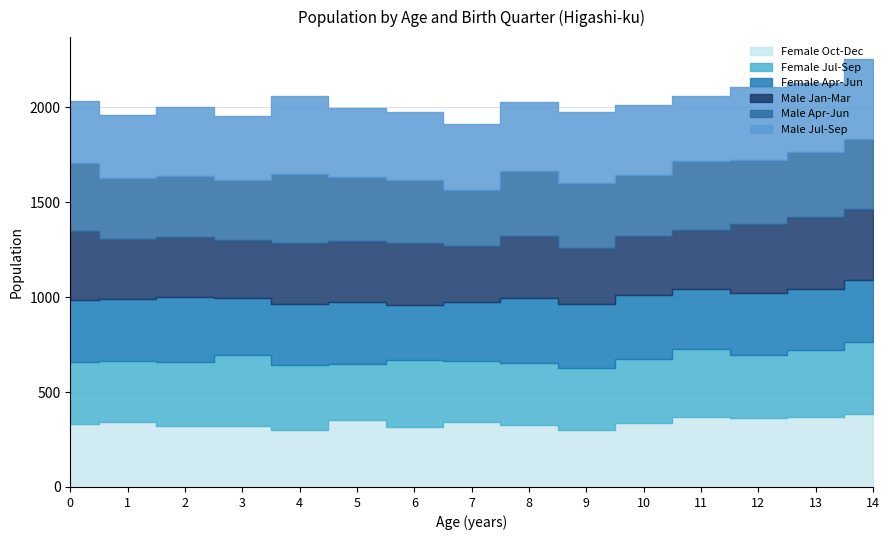

What is the minimum value for Male Apr-Jun?

293